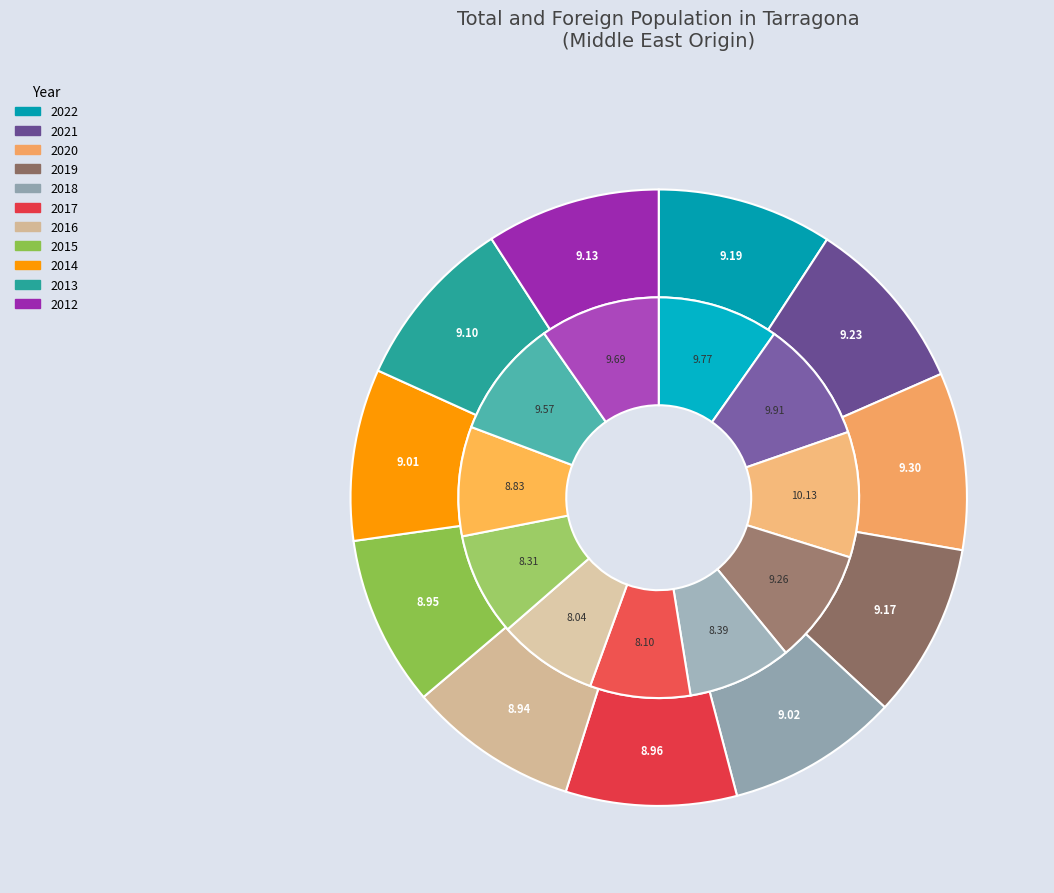

Is 2021 the majority of the pie?

No